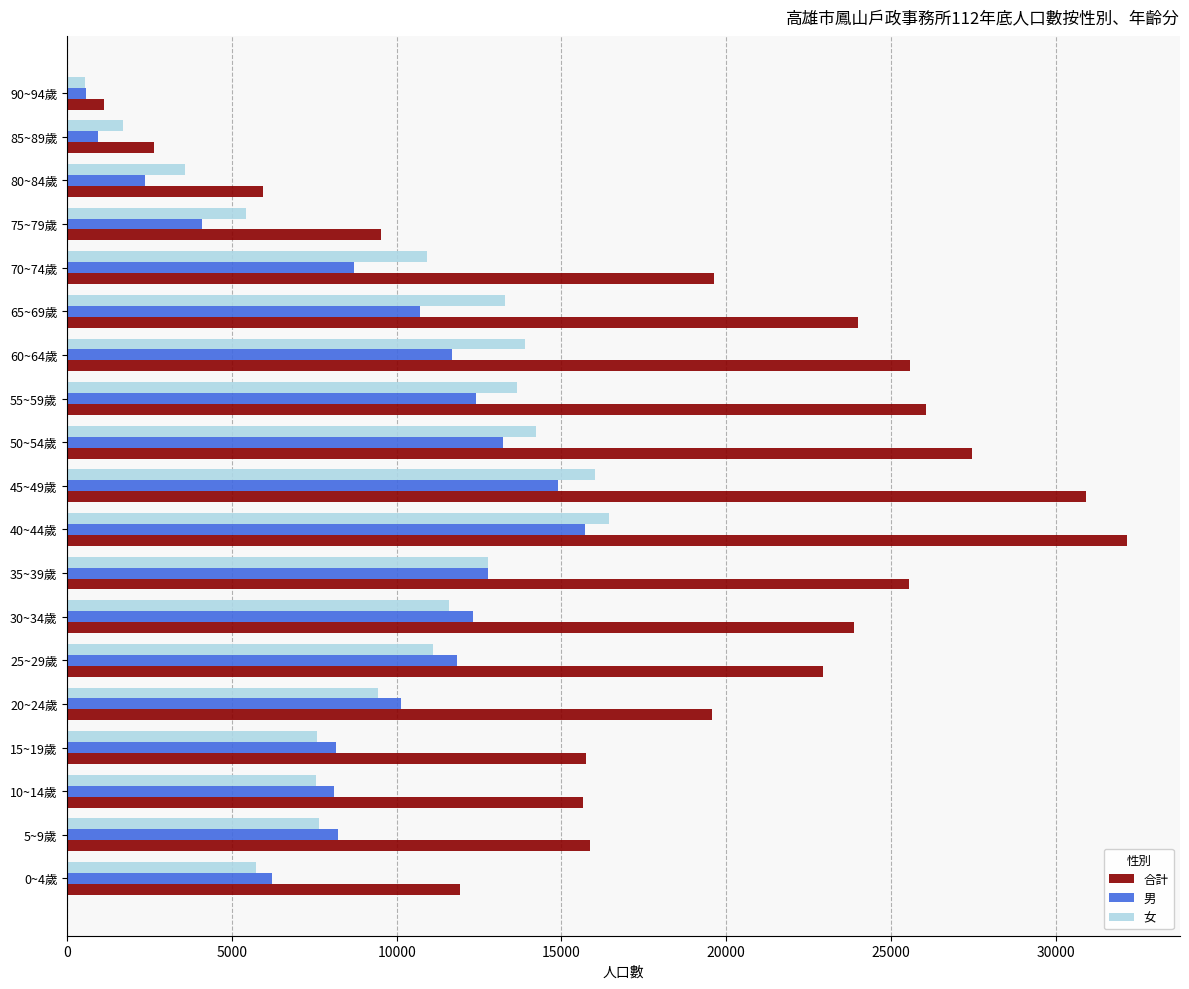

What is the minimum value shown in the chart?

546